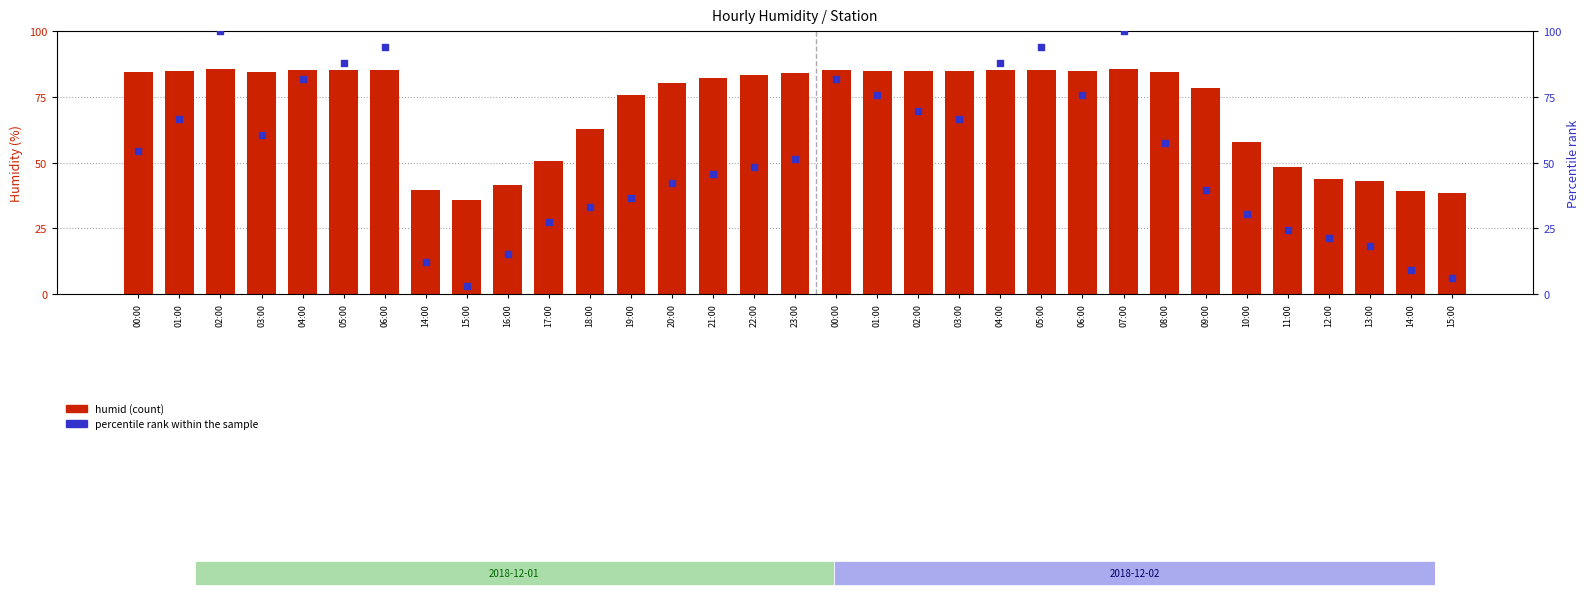

Which series reaches the maximum Y coordinate?

percentile rank within the sample